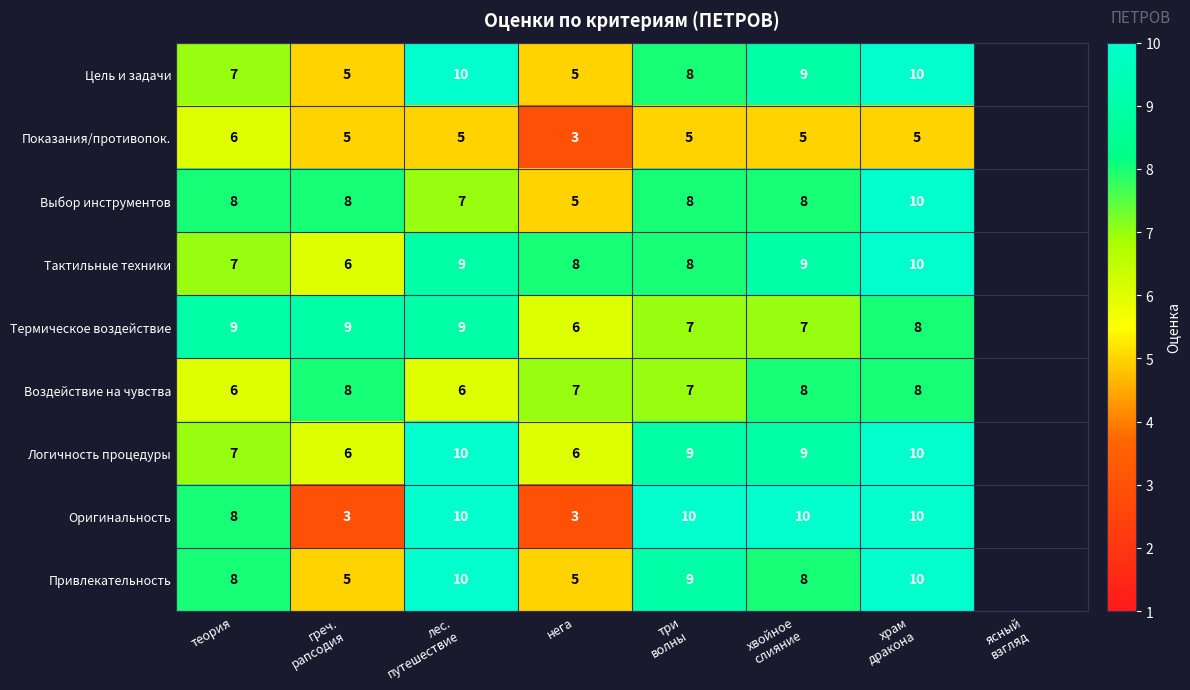

How many Оригинальность values are between 3 and 10?

7